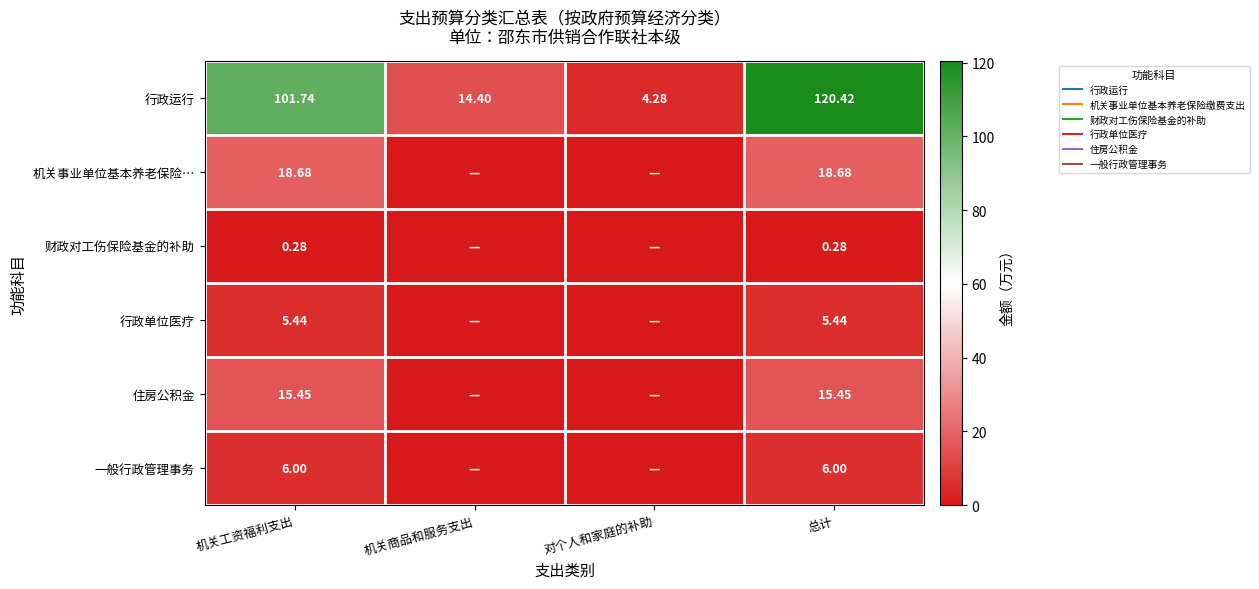

At which label does 行政单位医疗 reach its peak?

机关工资福利支出